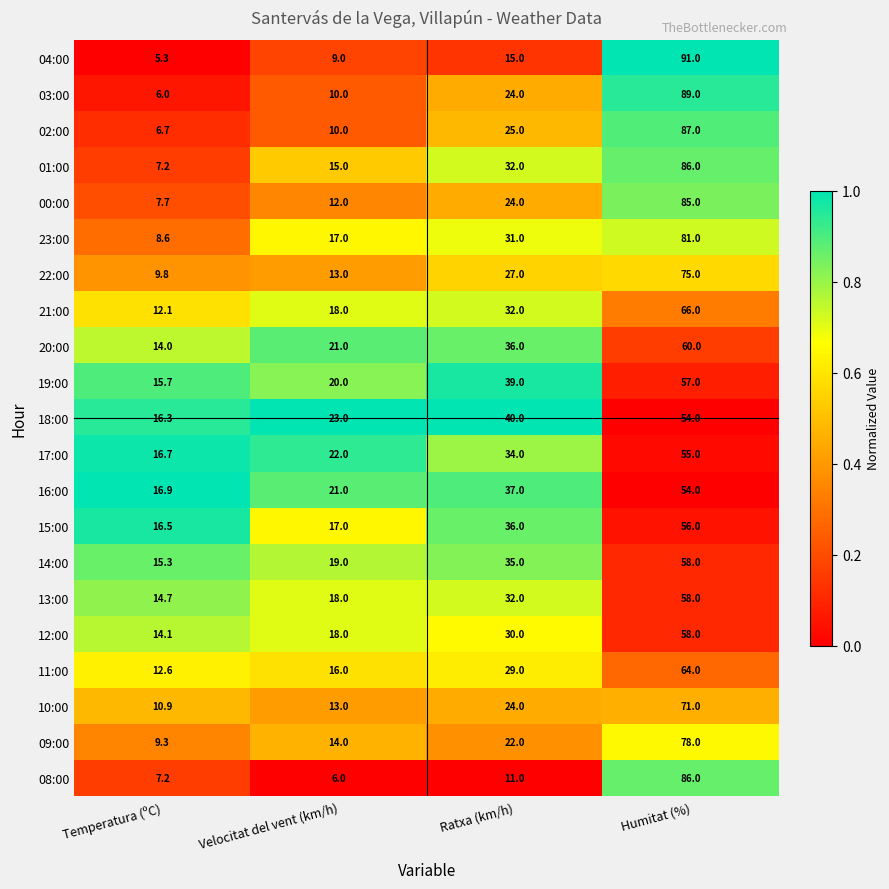

Which series changed the most between Temperatura (ºC) and Humitat (%)?

04:00